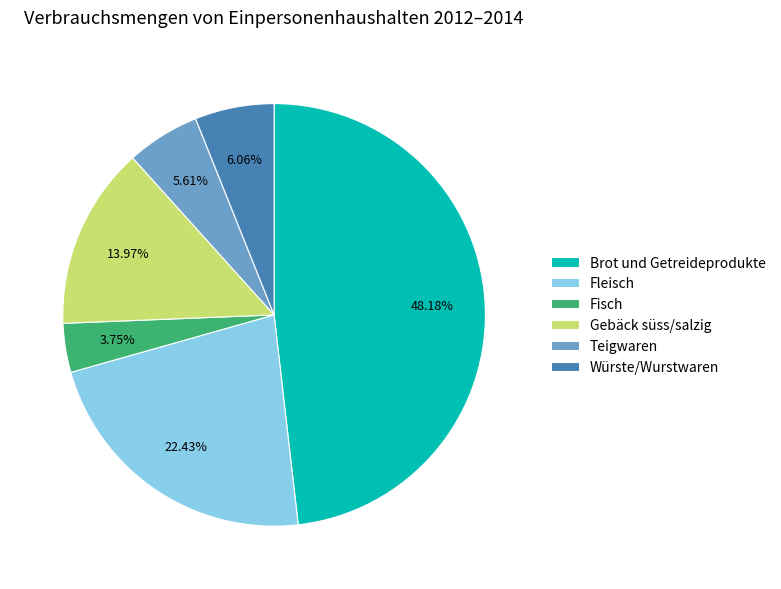

What is the ratio of the value at Fleisch to the value at Würste/Wurstwaren?

3.7